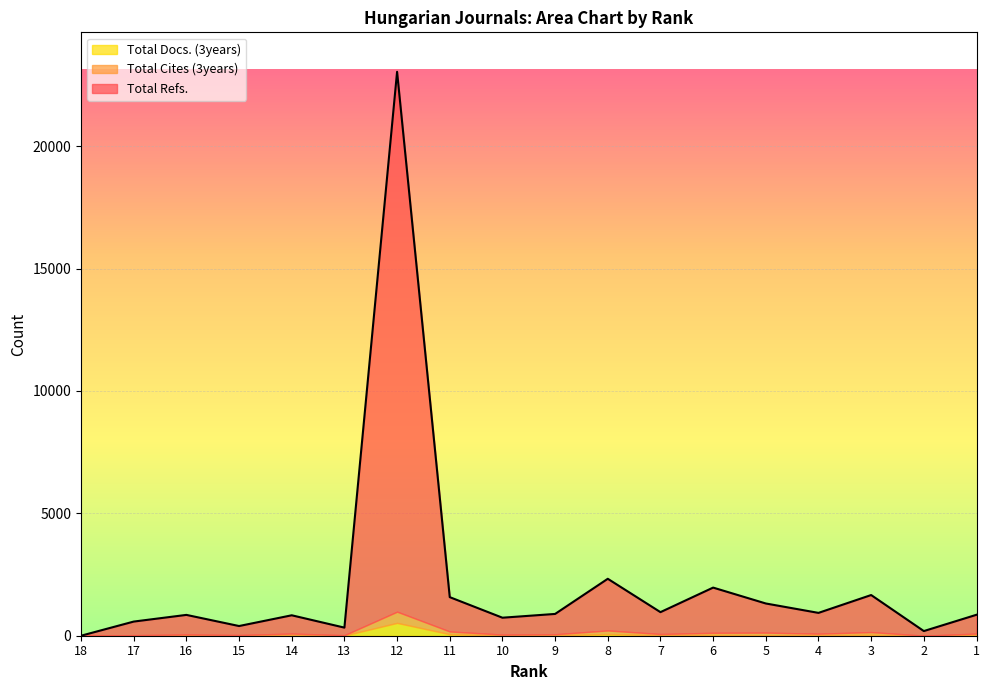

What is the difference between the Total Refs. values at 18 and 16?

800